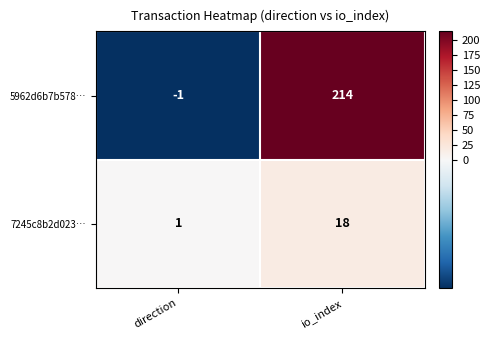

Reading left to right, transcribe all the data shown in this chart.

5962d6b7b578…: direction=-1	io_index=214
7245c8b2d023…: direction=1	io_index=18